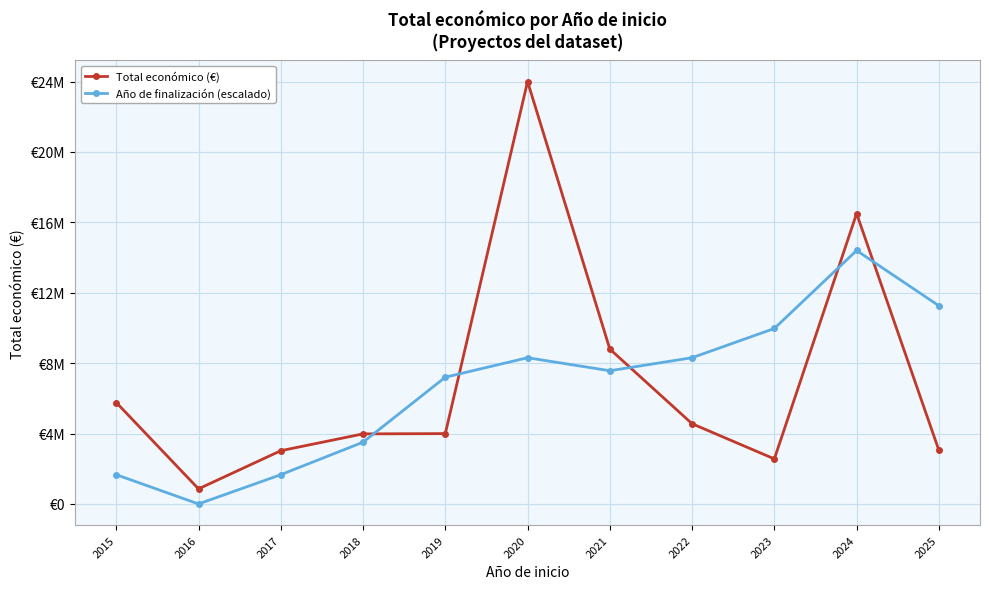

At which label does Total económico (€) first exceed 3995811?

2015